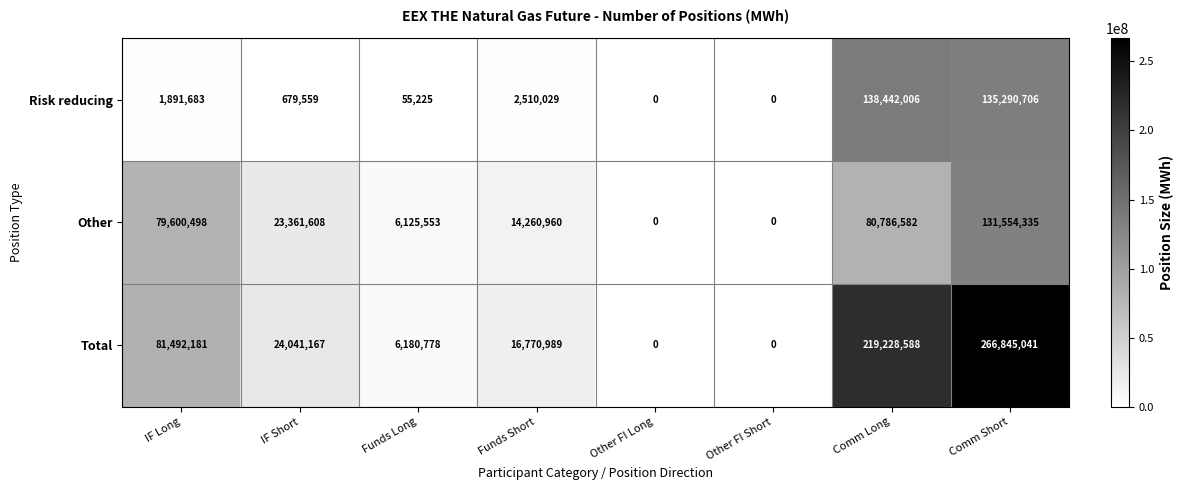

Reading left to right, what are all the values shown in this chart?

Risk reducing: 1891683	679559	55225	2510029	0	0	138442006	135290706
Other: 79600498	23361608	6125553	14260960	0	0	80786582	131554335
Total: 81492181	24041167	6180778	16770989	0	0	219228588	266845041